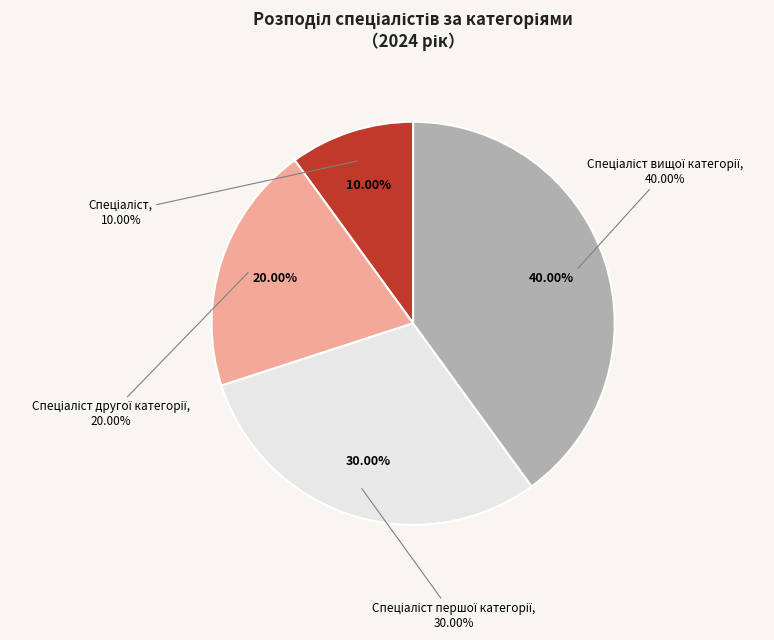

Do Спеціаліст першої категорії and Спеціаліст together represent more than half of the pie?

No